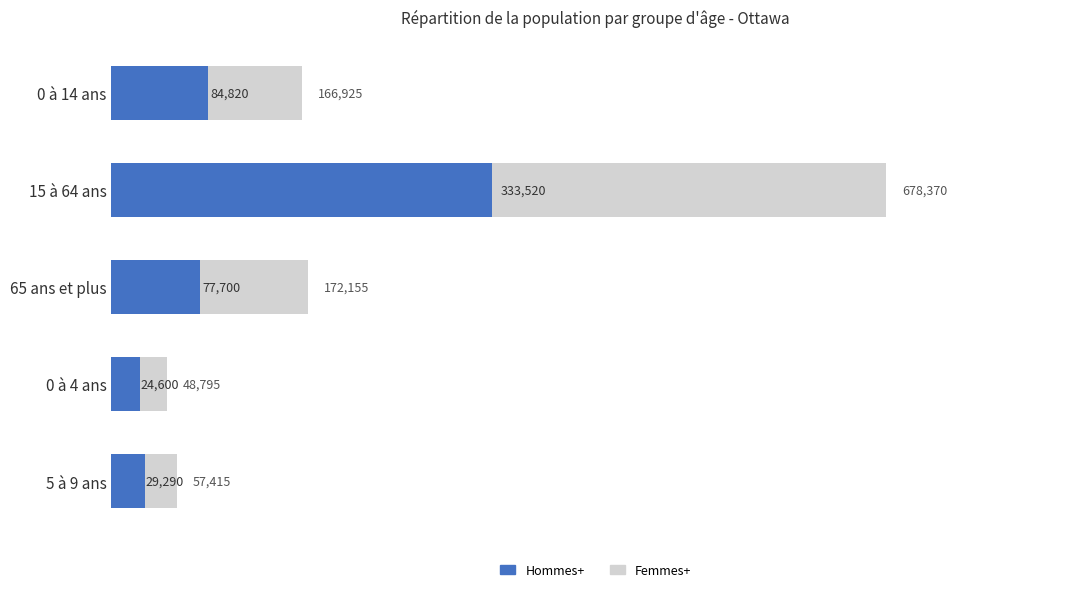

What are all the series names shown in the legend?

Femmes+, Hommes+